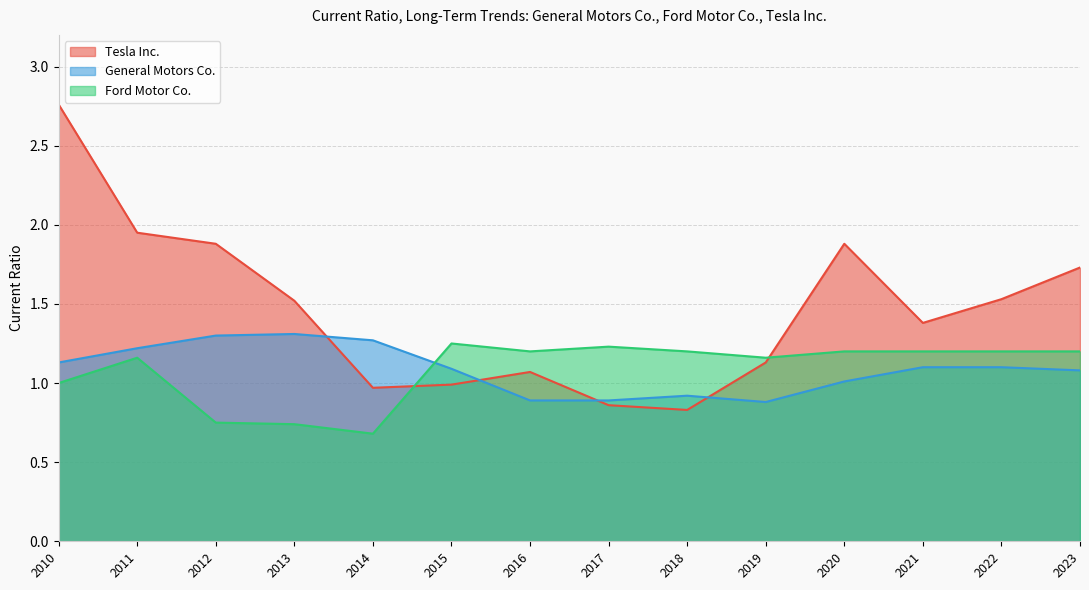

What are all the series names shown in the legend?

Tesla Inc., General Motors Co., Ford Motor Co.